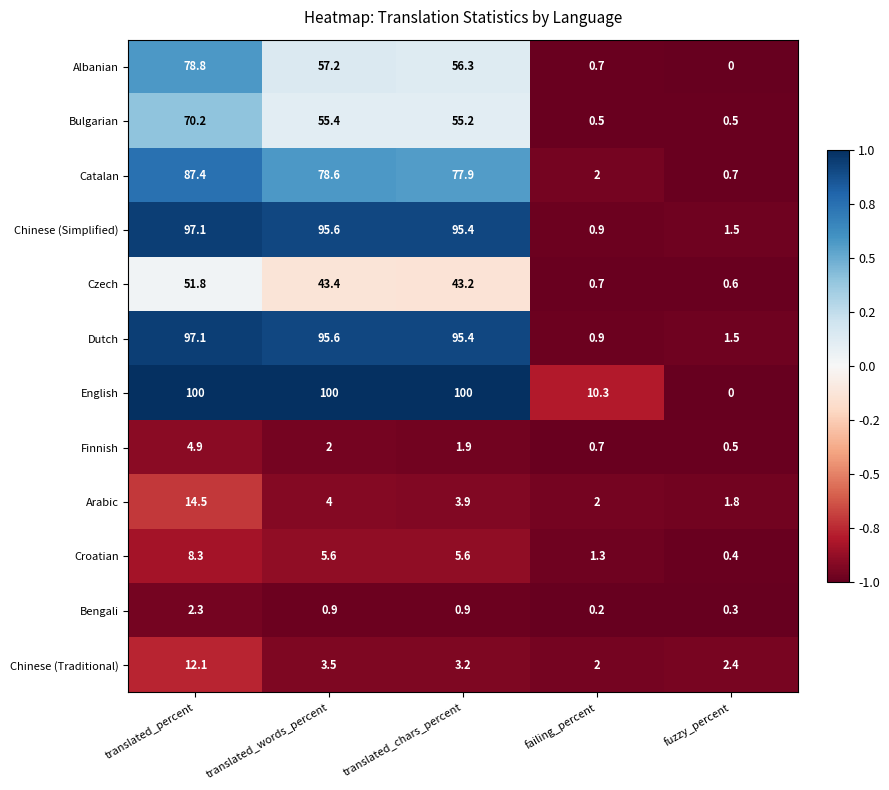

What is the highest value of the Albanian series?

78.8